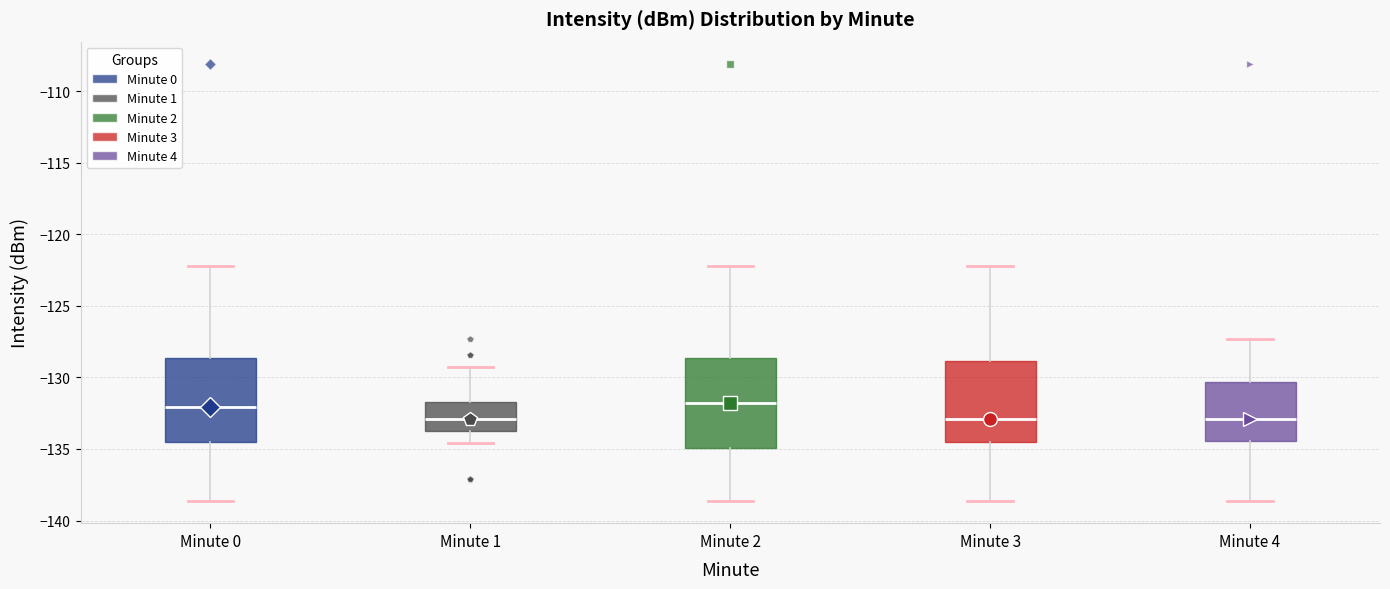

Reading left to right, read every box against the y-axis: the position of its median line, the range the box covers, and the ends of its whiskers. The values are not printed on the chart, so give them approximately, as read against the axis.

Minute 0: median -132.0, box -134.5 to -128.5, whiskers -138.5 to -122.0
Minute 1: median -133.0, box -134.0 to -131.5, whiskers -134.5 to -129.5
Minute 2: median -132.0, box -135.0 to -128.5, whiskers -138.5 to -122.0
Minute 3: median -133.0, box -134.5 to -129.0, whiskers -138.5 to -122.0
Minute 4: median -133.0, box -134.5 to -130.5, whiskers -138.5 to -127.5